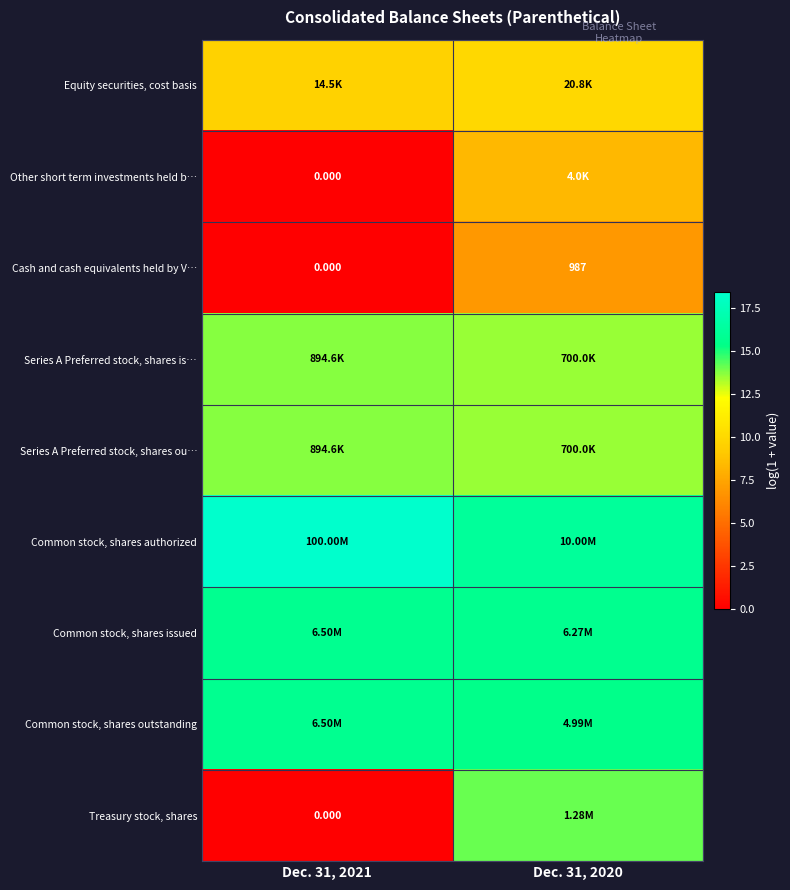

True or false: Common stock, shares outstanding has a value of 25.1 at Dec. 31, 2020.

False